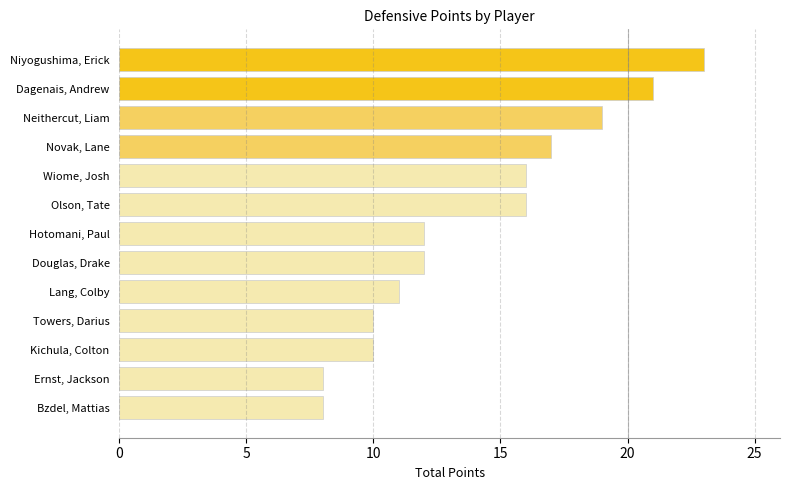

What is the change in value from Towers, Darius to Douglas, Drake?

+2